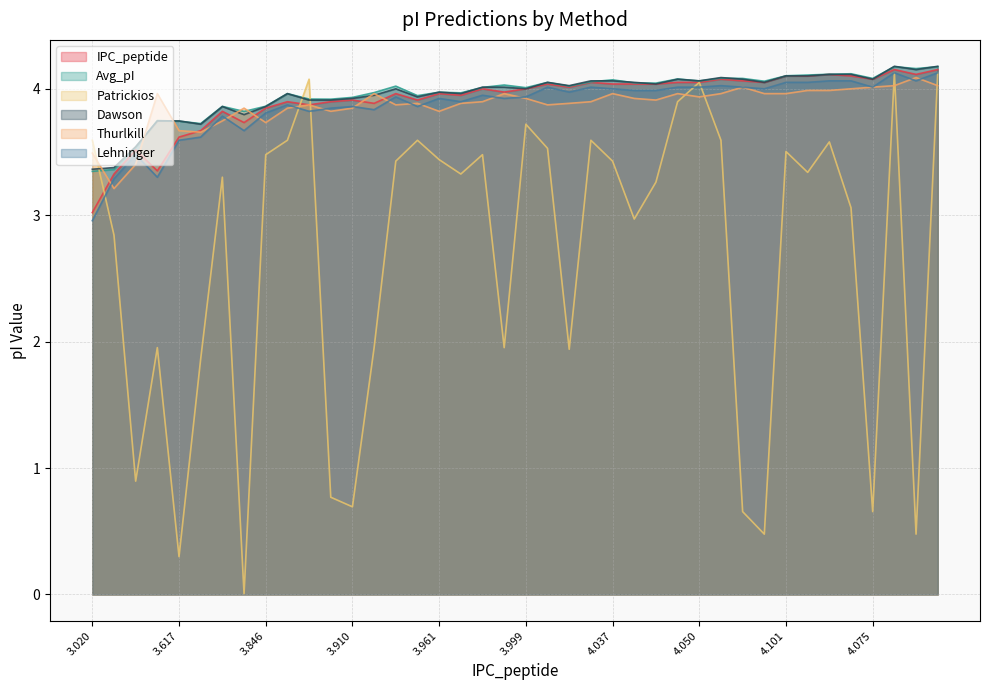

How many intersections are there between Thurlkill and Patrickios?

8